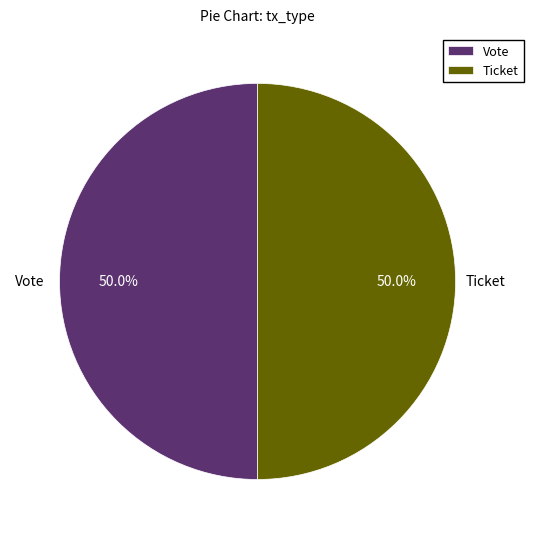

What is the ratio of the value at Vote to the value at Ticket?

1.0